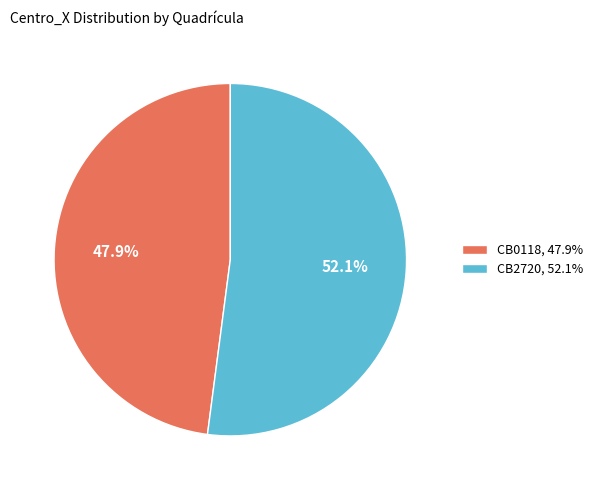

Combined, do CB2720 and CB0118 account for over 50%?

Yes